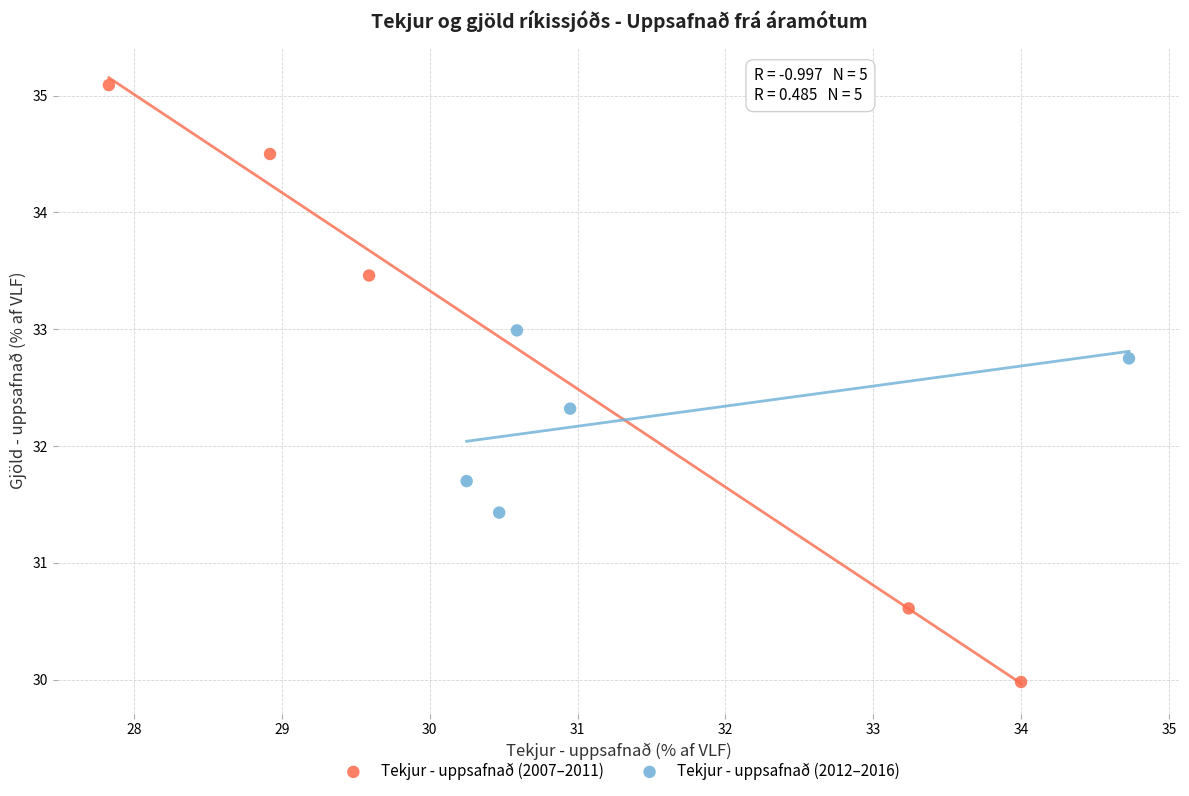

Which series has the largest Y range (max minus min)?

Tekjur - uppsafnað (2007–2011)